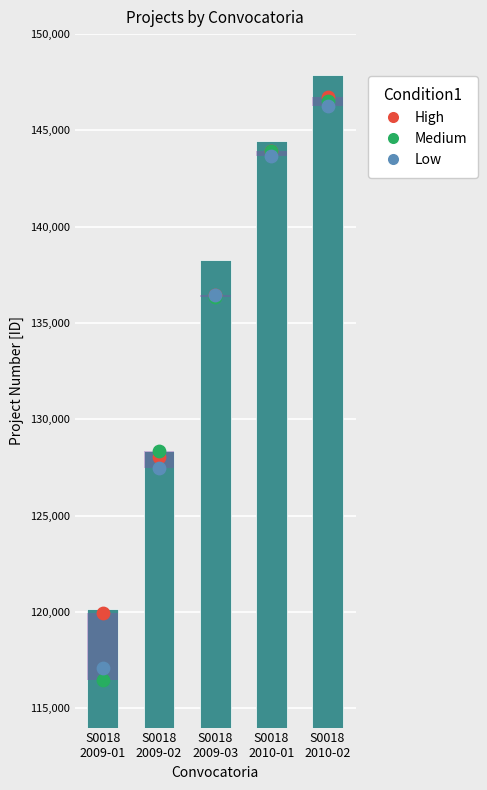

Is the value of High at S0018
2009-01 greater than the value of Low at S0018
2009-01?

Yes